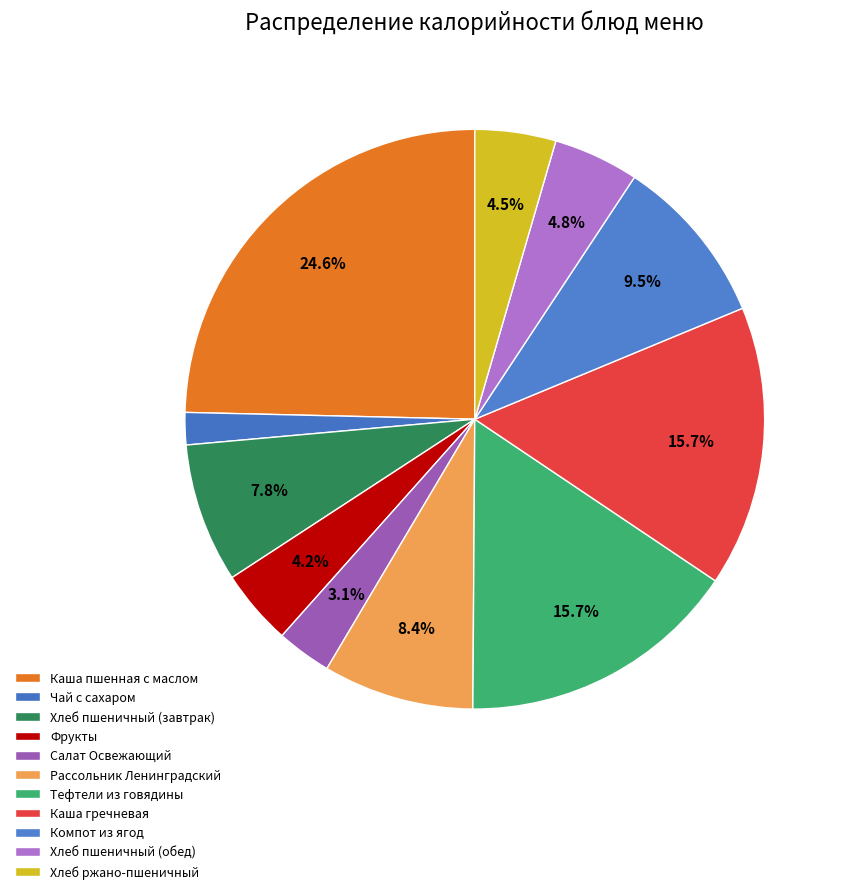

How many segments does this pie chart have?

11